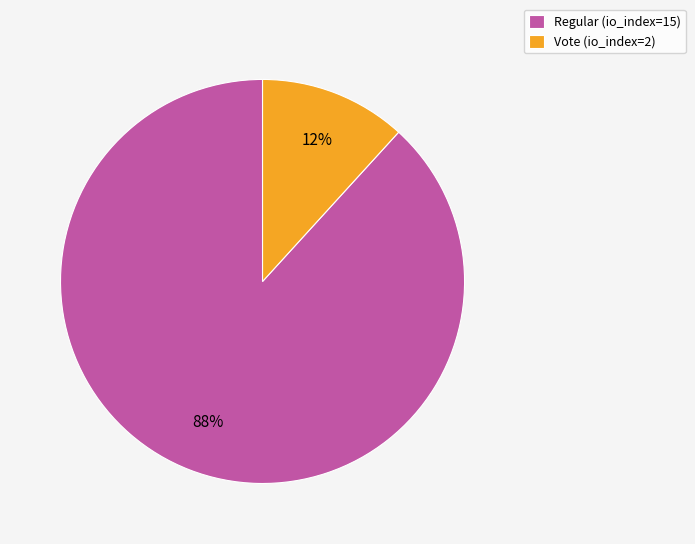

Which slice represents more than half of the pie?

Regular (io_index=15)